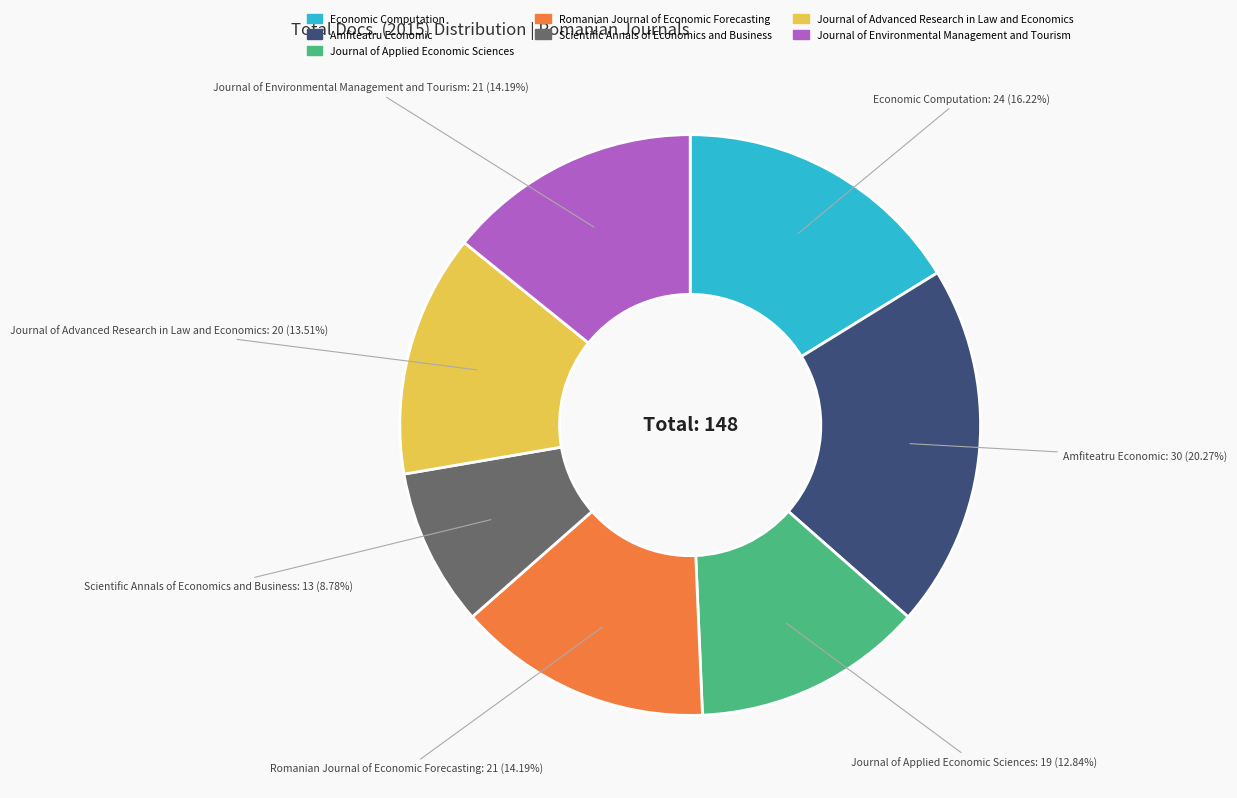

Is there any slice that represents more than half of the pie?

No